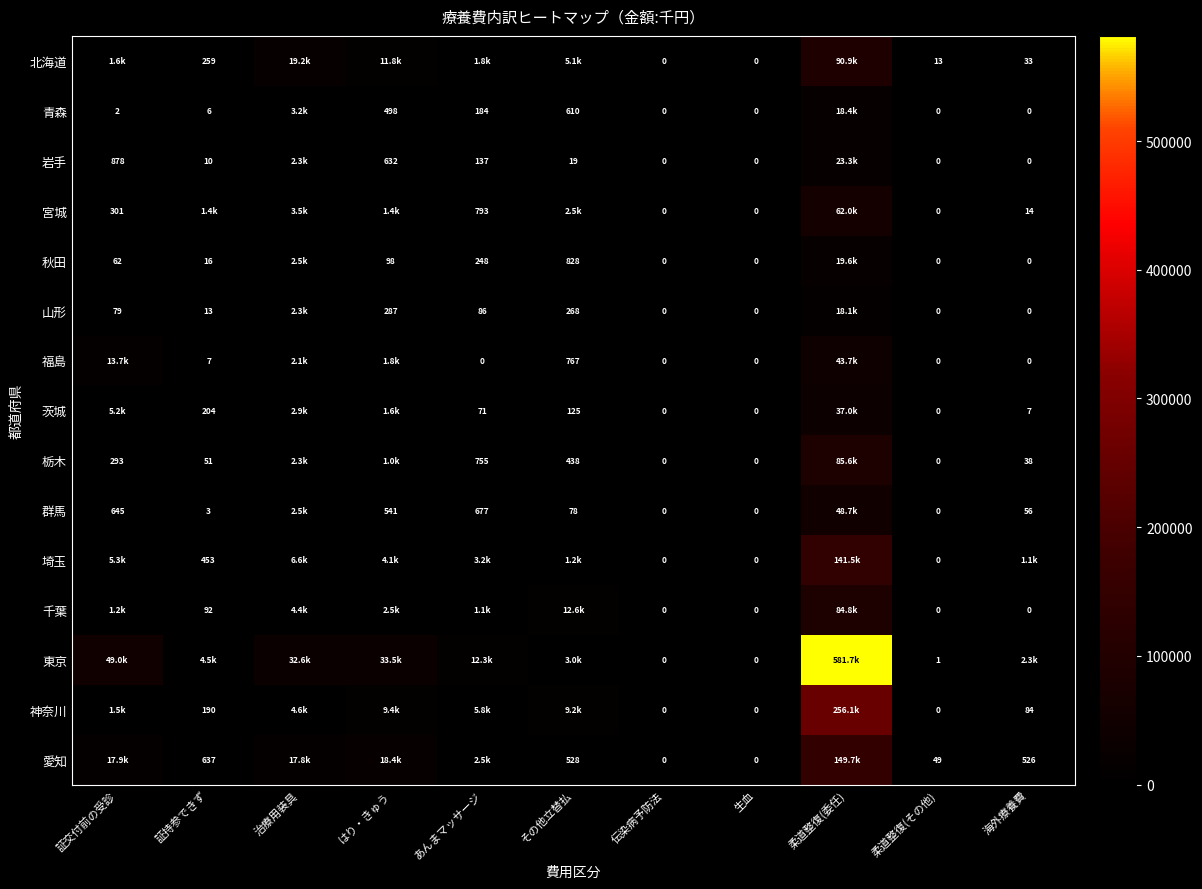

What is the difference between the 群馬 values at その他立替払 and 生血?

77.9